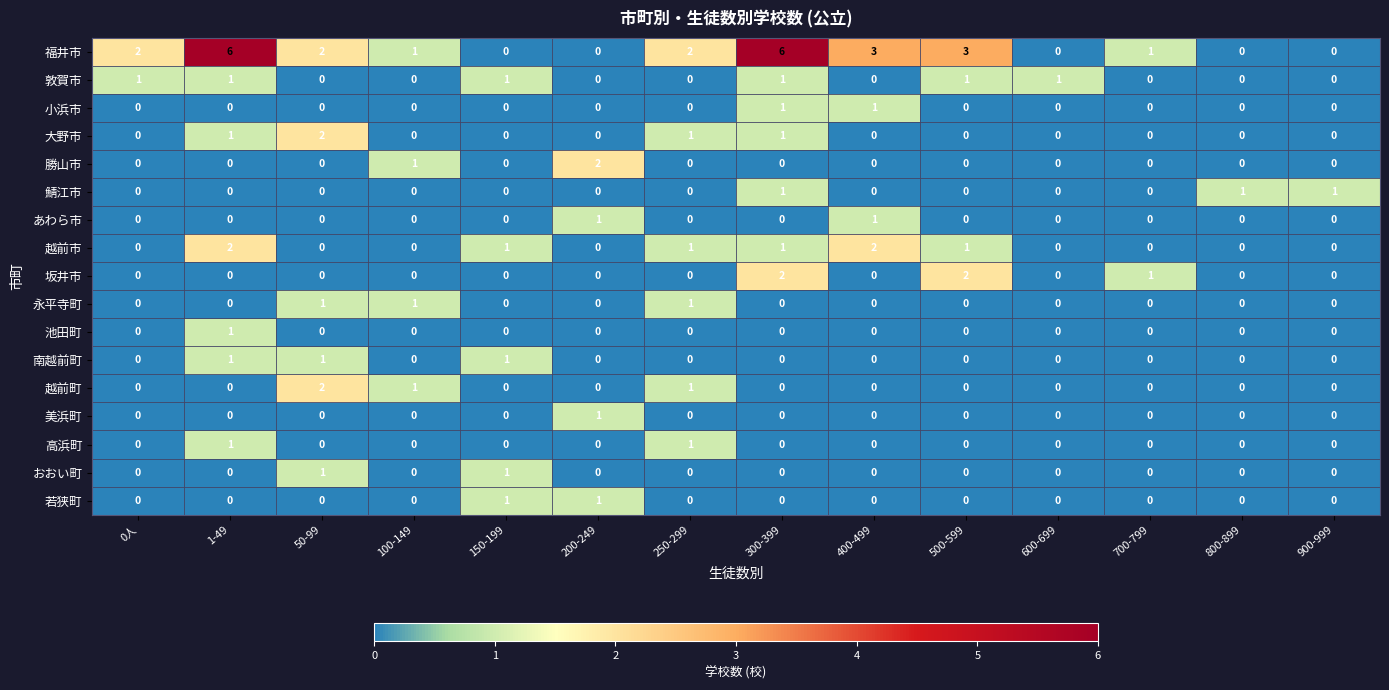

Is it true that 越前町 equals 0 at 150-199?

True